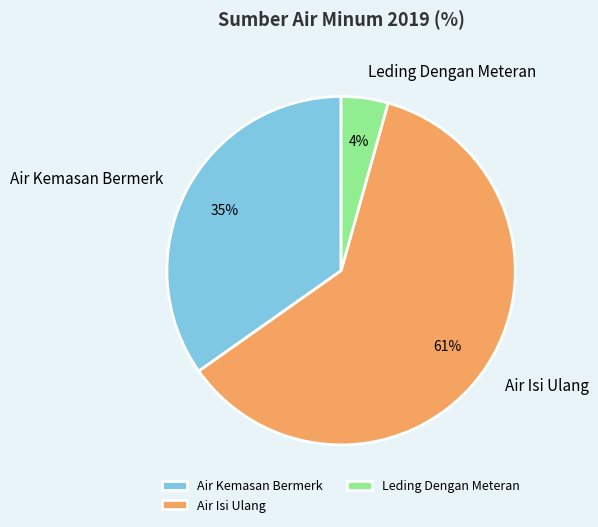

Between Air Isi Ulang and Air Kemasan Bermerk, which is larger?

Air Isi Ulang